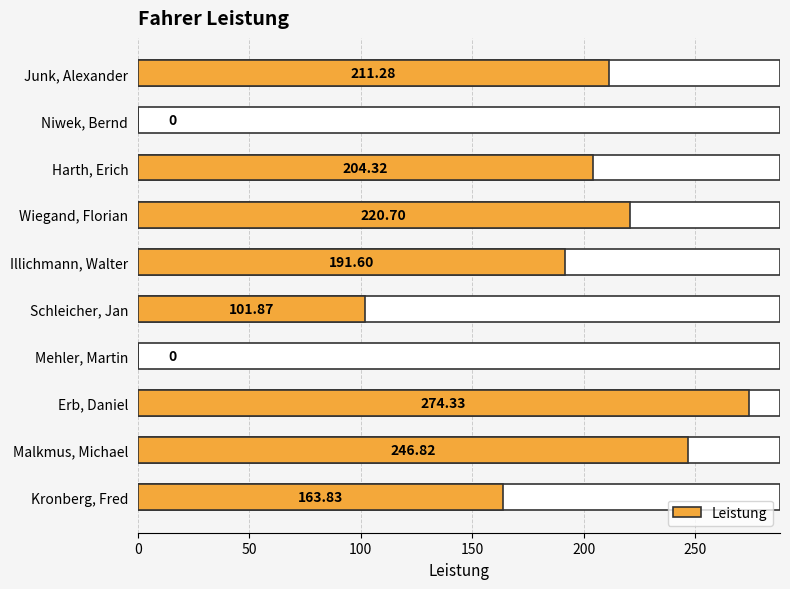

Which category has the highest value across all series?

Erb, Daniel